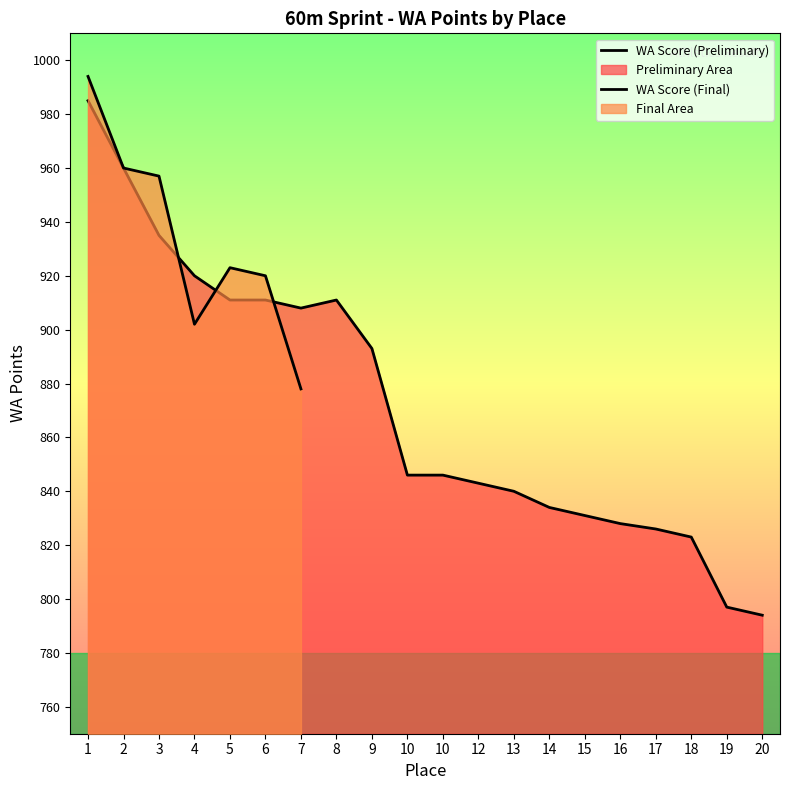

At which category does the chart reach its minimum across all series?

20